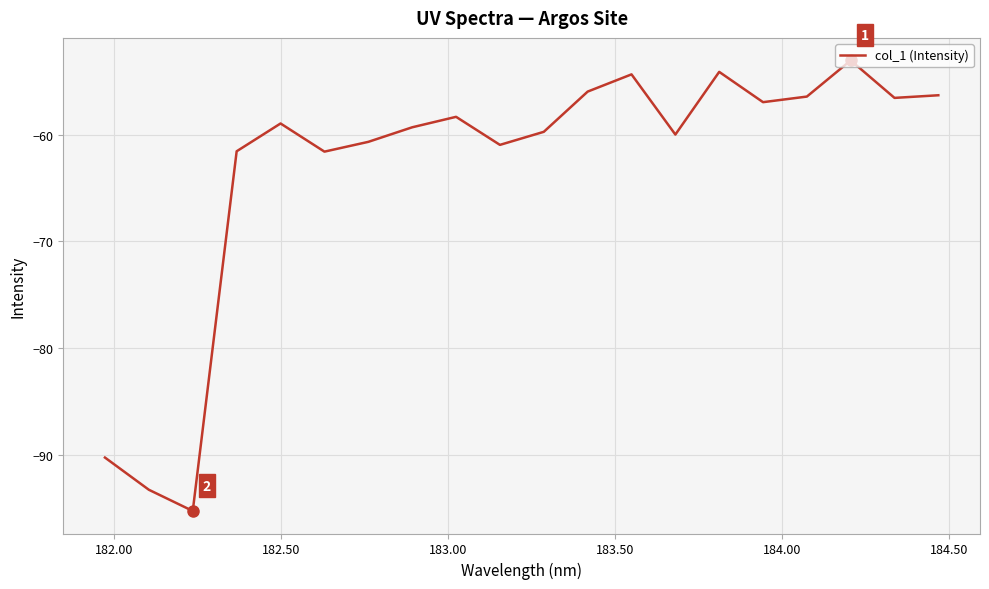

What is the maximum value shown in the chart?

-53.0